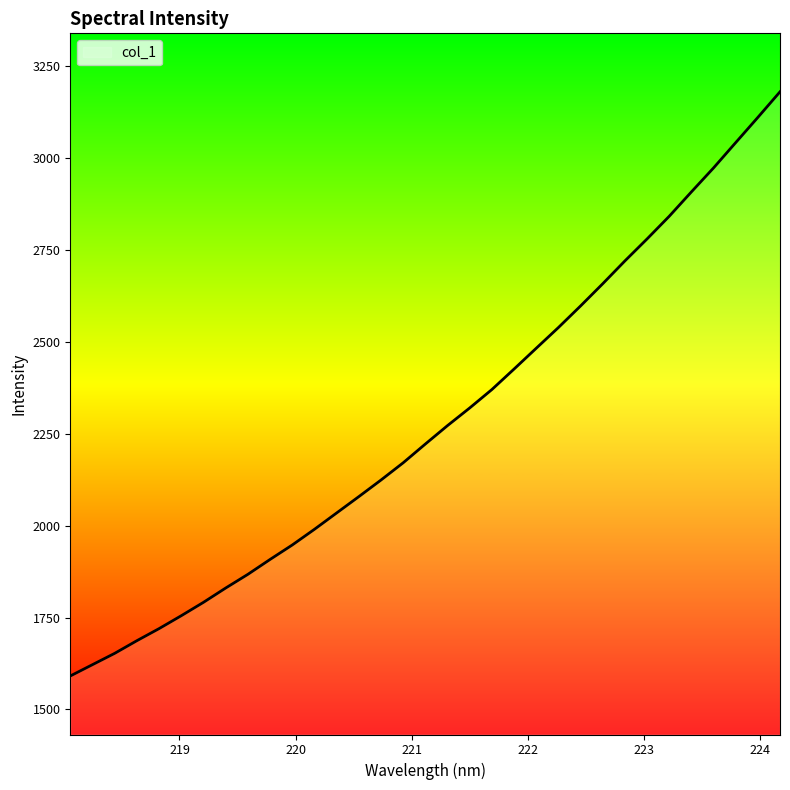

What is the greatest value displayed?

3179.1